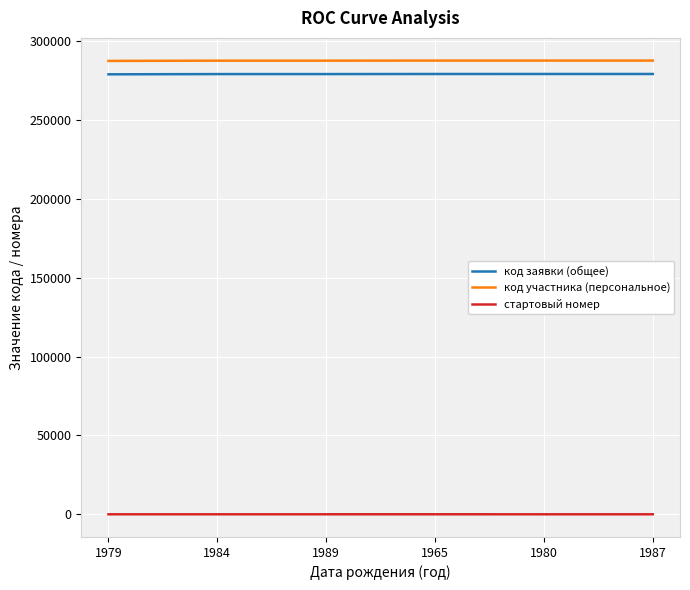

True or false: стартовый номер has more than 0 interior local peaks.

True